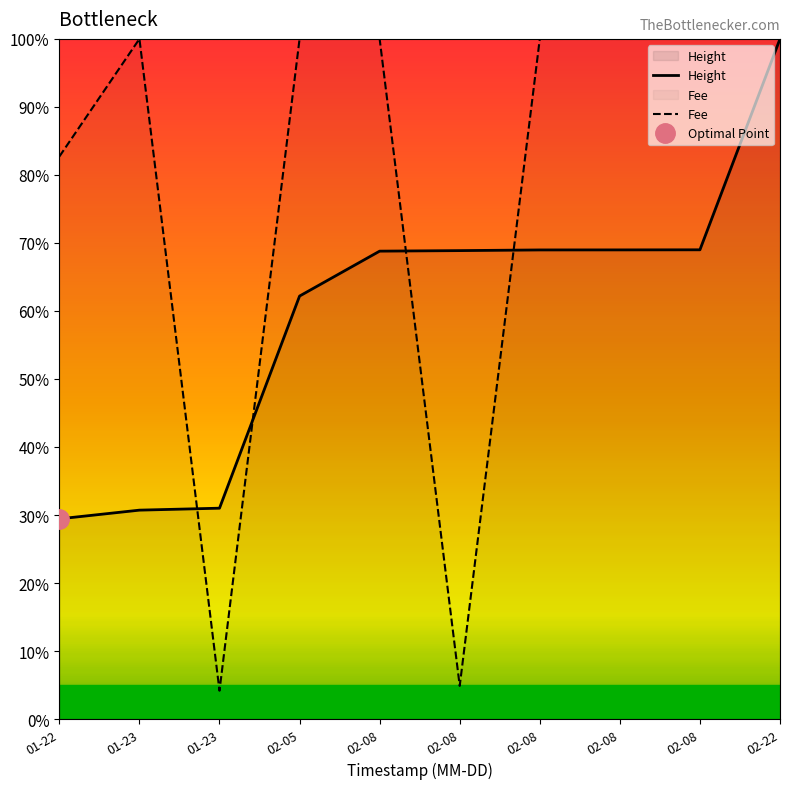

Where is Fee nearest to the value 52?

01-22